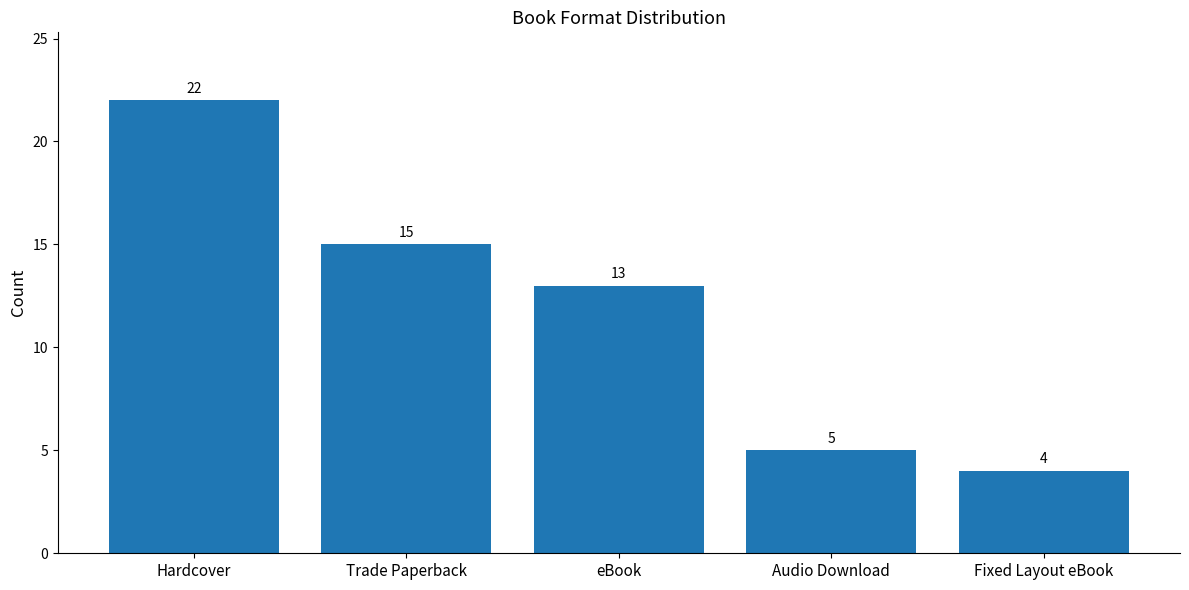

Which label corresponds to the smallest value in the chart?

Fixed Layout eBook